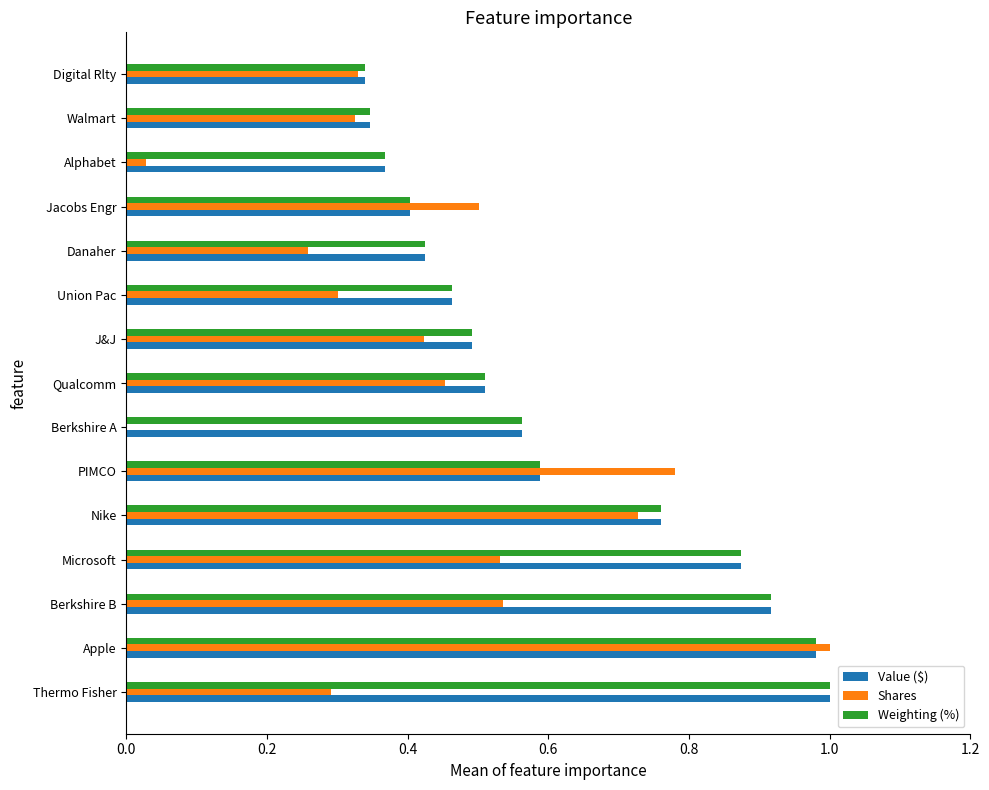

What is the sum of the Value ($) values at Apple and Walmart?

1.3